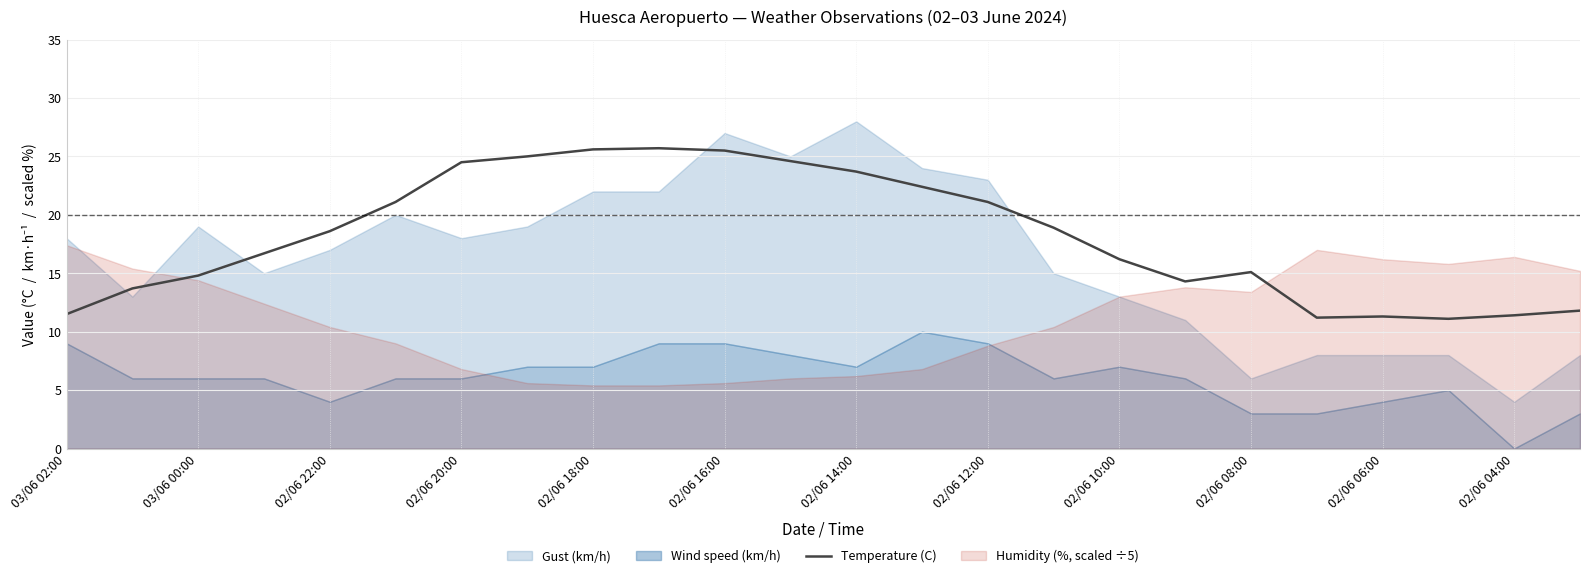

What is the value of the 5th point from the left?

18.6